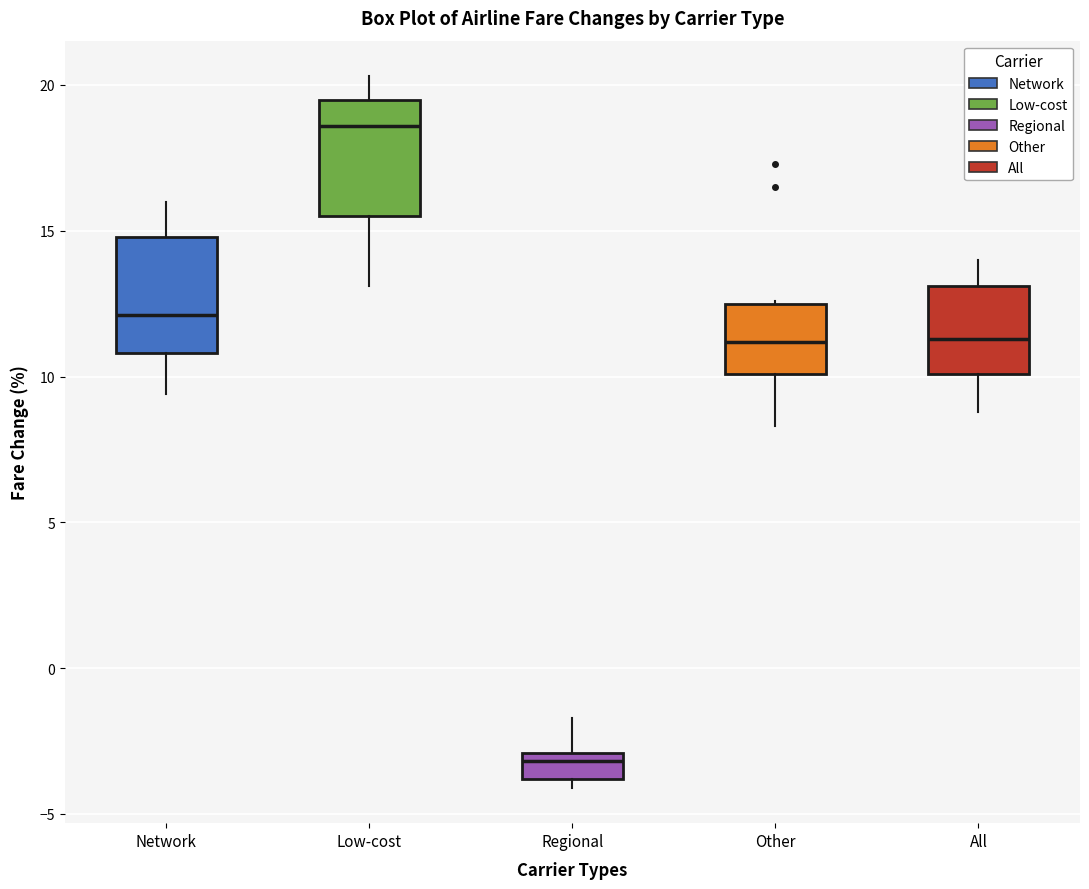

Where is the lower edge of the box for All on the y-axis? The values are not printed on the chart, so give them approximately, as read against the axis.

10.0